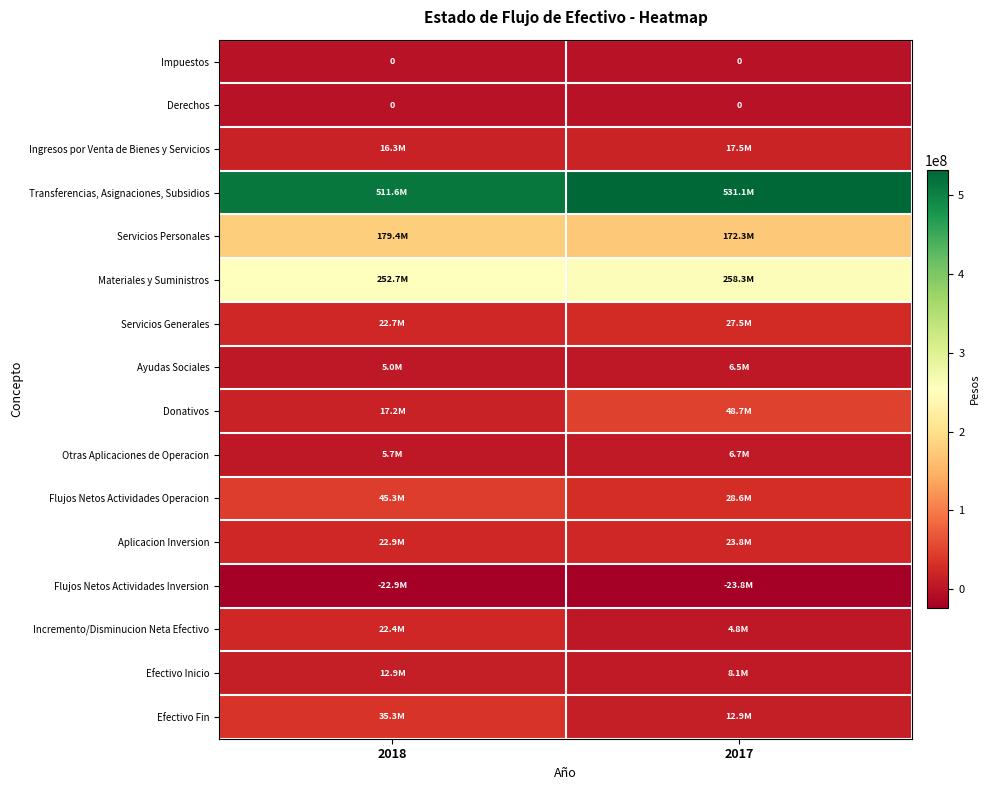

Which series has the largest total across all categories?

Transferencias, Asignaciones, Subsidios